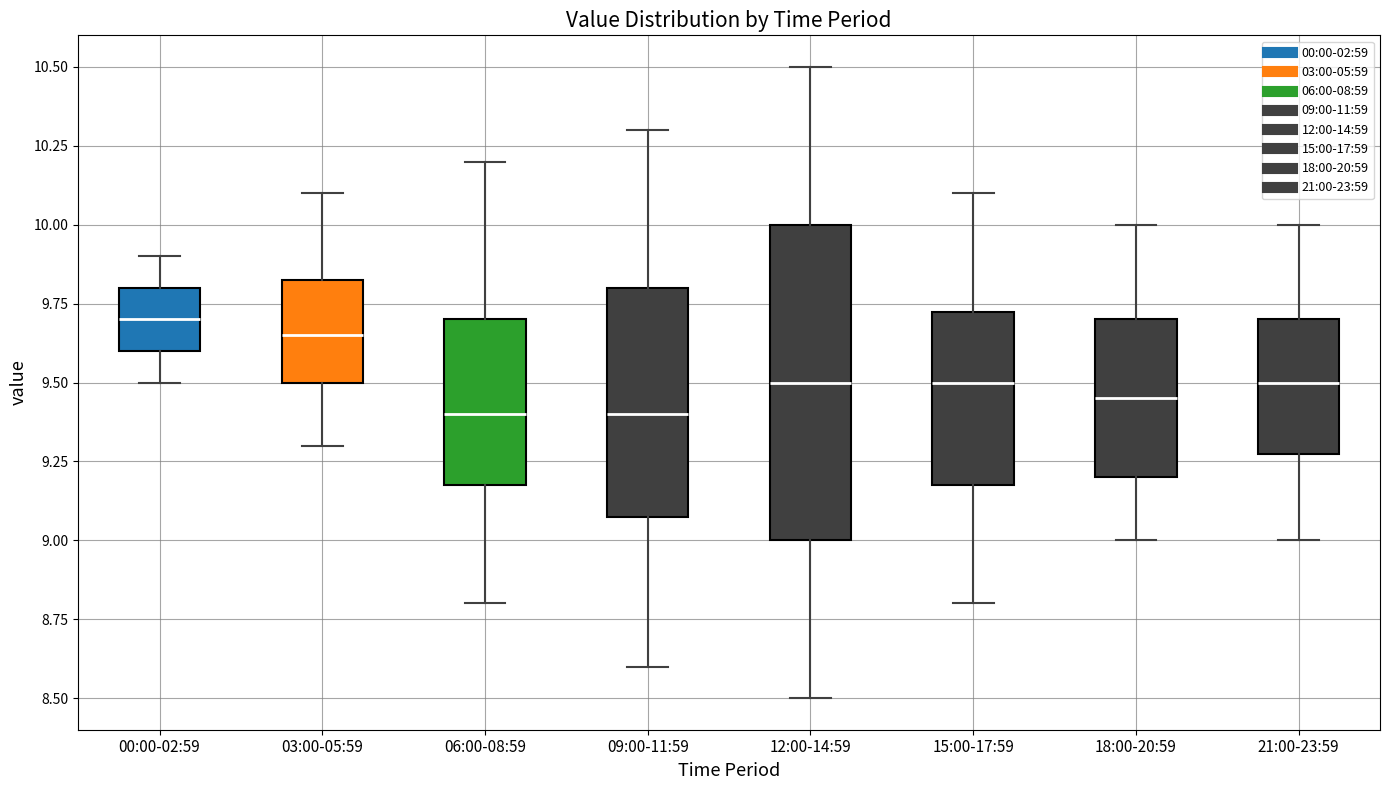

Reading left to right, read every box against the y-axis: the position of its median line, the range the box covers, and the ends of its whiskers. The values are not printed on the chart, so give them approximately, as read against the axis.

00:00-02:59: median 9.70, box 9.60 to 9.80, whiskers 9.50 to 9.90
03:00-05:59: median 9.65, box 9.50 to 9.85, whiskers 9.30 to 10.10
06:00-08:59: median 9.40, box 9.20 to 9.70, whiskers 8.80 to 10.20
09:00-11:59: median 9.40, box 9.10 to 9.80, whiskers 8.60 to 10.30
12:00-14:59: median 9.50, box 9.00 to 10.00, whiskers 8.50 to 10.50
15:00-17:59: median 9.50, box 9.20 to 9.75, whiskers 8.80 to 10.10
18:00-20:59: median 9.45, box 9.20 to 9.70, whiskers 9.00 to 10.00
21:00-23:59: median 9.50, box 9.30 to 9.70, whiskers 9.00 to 10.00